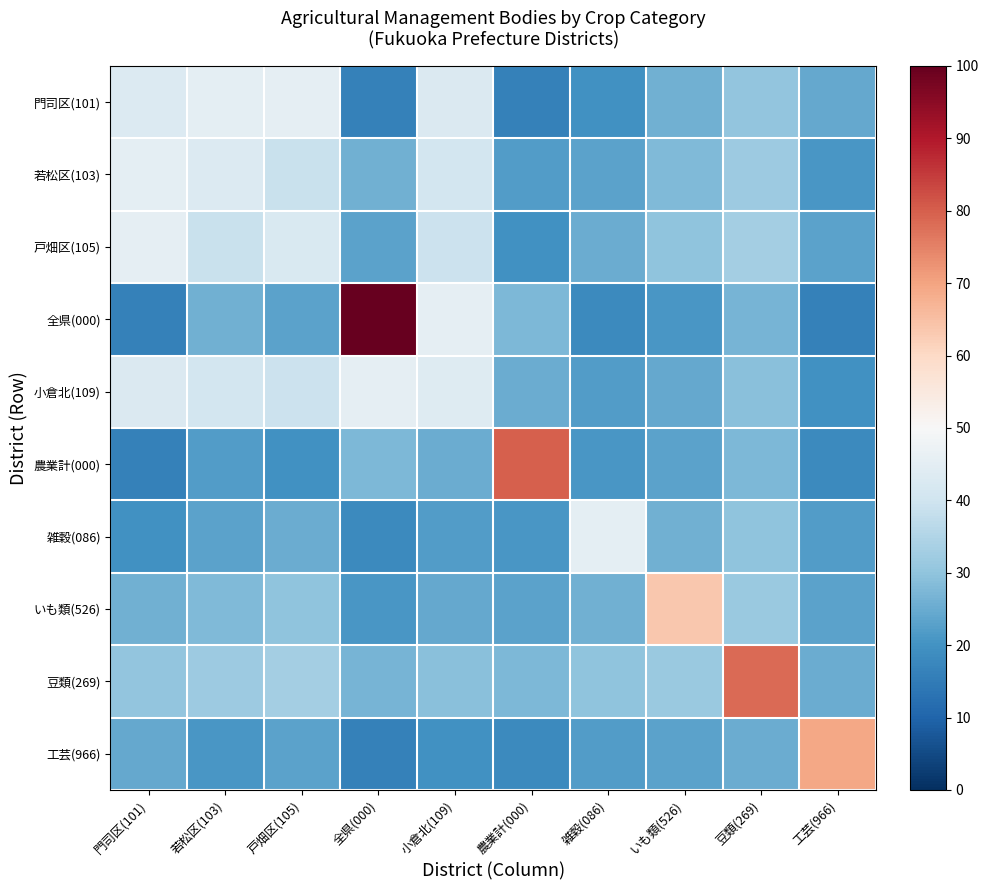

What is the minimum value shown in the chart?

16.3